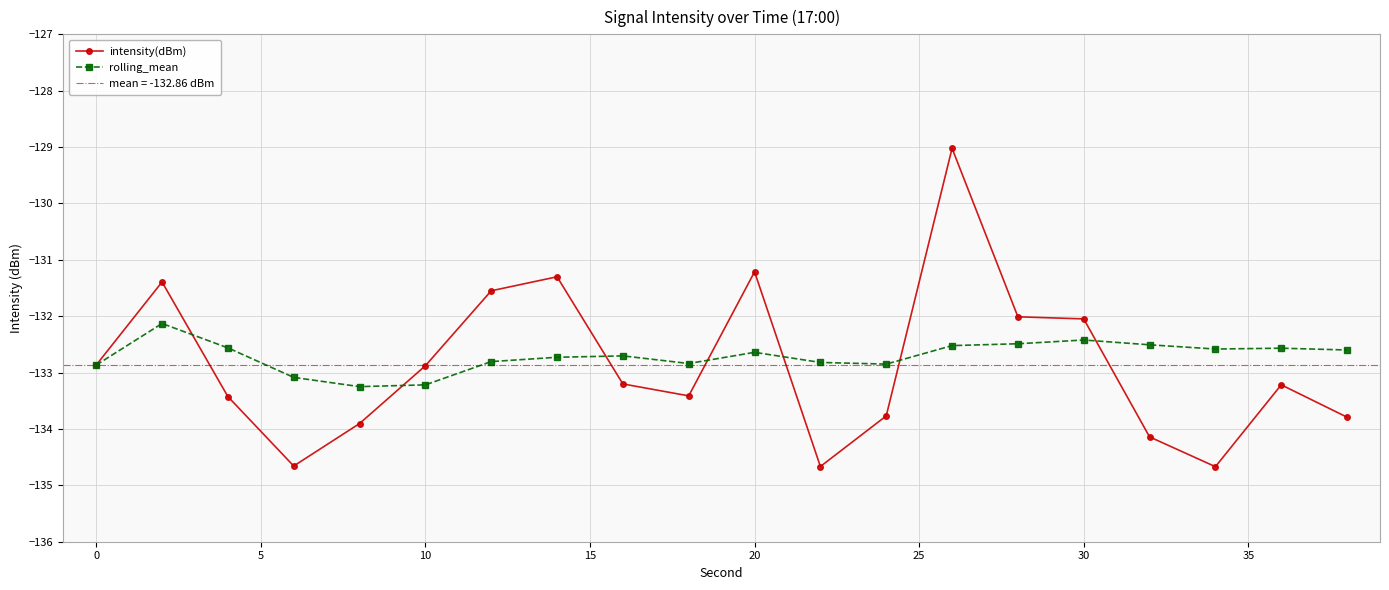

How many lines are shown in the chart?

2